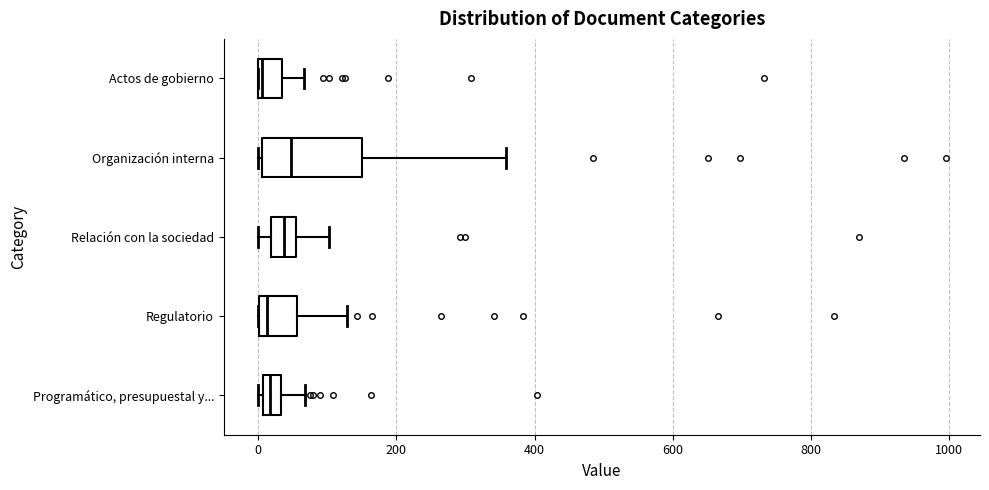

Where is the right edge of the box for Programático, presupuestal y... on the x-axis? The values are not printed on the chart, so give them approximately, as read against the axis.

40